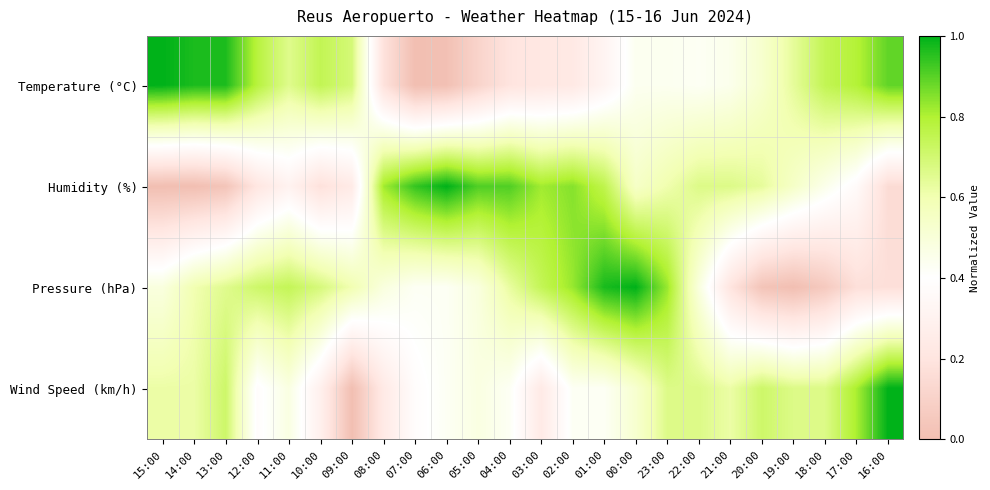

Which label corresponds to the smallest value in the chart?

07:00